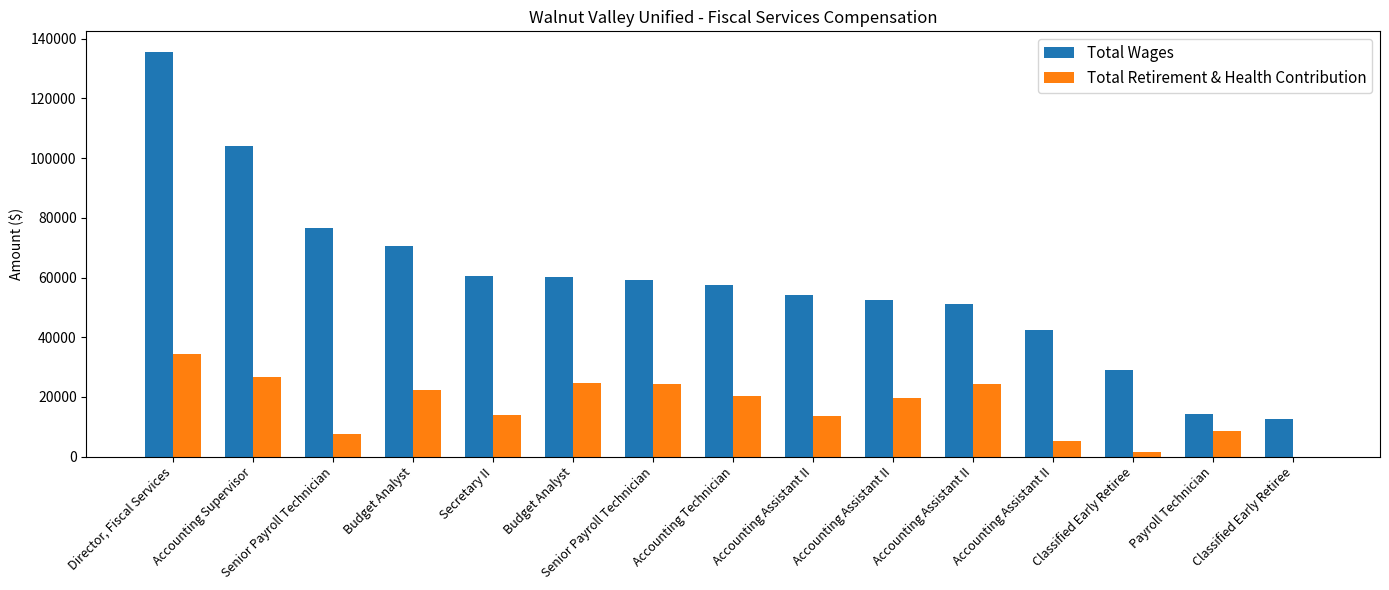

Reading left to right, list all the values displayed in this chart.

Total Wages: Director, Fiscal Services=135722	Accounting Supervisor=103987	Senior Payroll Technician=76730	Budget Analyst=70701	Secretary II=60610	Budget Analyst=60242	Senior Payroll Technician=59114	Accounting Technician=57429	Accounting Assistant II=54029	Accounting Assistant II=52417	Accounting Assistant II=51278	Accounting Assistant II=42282	Classified Early Retiree=28898	Payroll Technician=14137	Classified Early Retiree=12460
Total Retirement & Health Contribution: Director, Fiscal Services=34500	Accounting Supervisor=26786	Senior Payroll Technician=7631	Budget Analyst=22297	Secretary II=14038	Budget Analyst=24528	Senior Payroll Technician=24301	Accounting Technician=20341	Accounting Assistant II=13581	Accounting Assistant II=19688	Accounting Assistant II=24176	Accounting Assistant II=5351	Classified Early Retiree=1525	Payroll Technician=8529	Classified Early Retiree=0